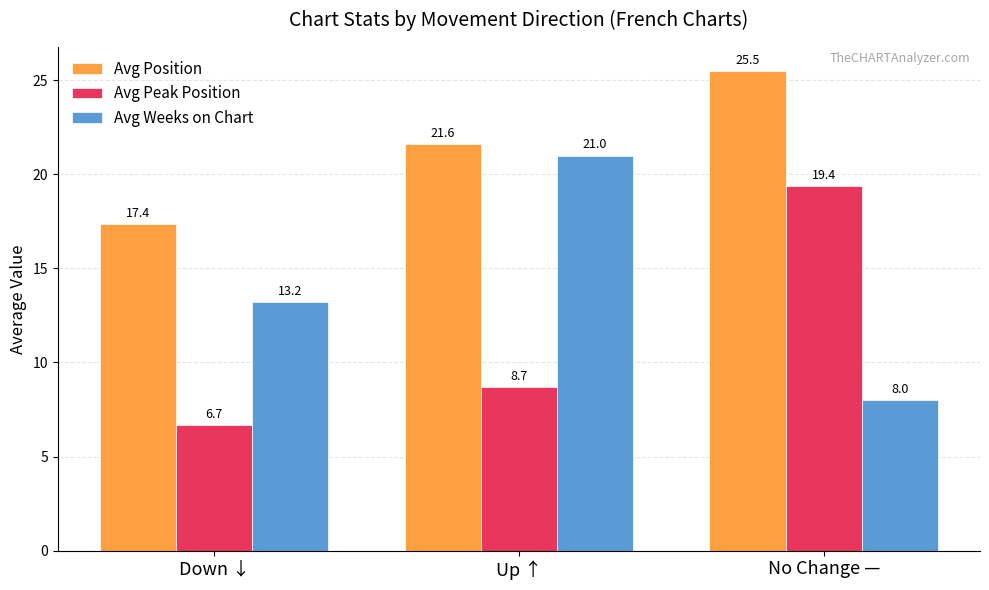

Rank the categories by Avg Peak Position value from highest to lowest.

No Change —, Up ↑, Down ↓